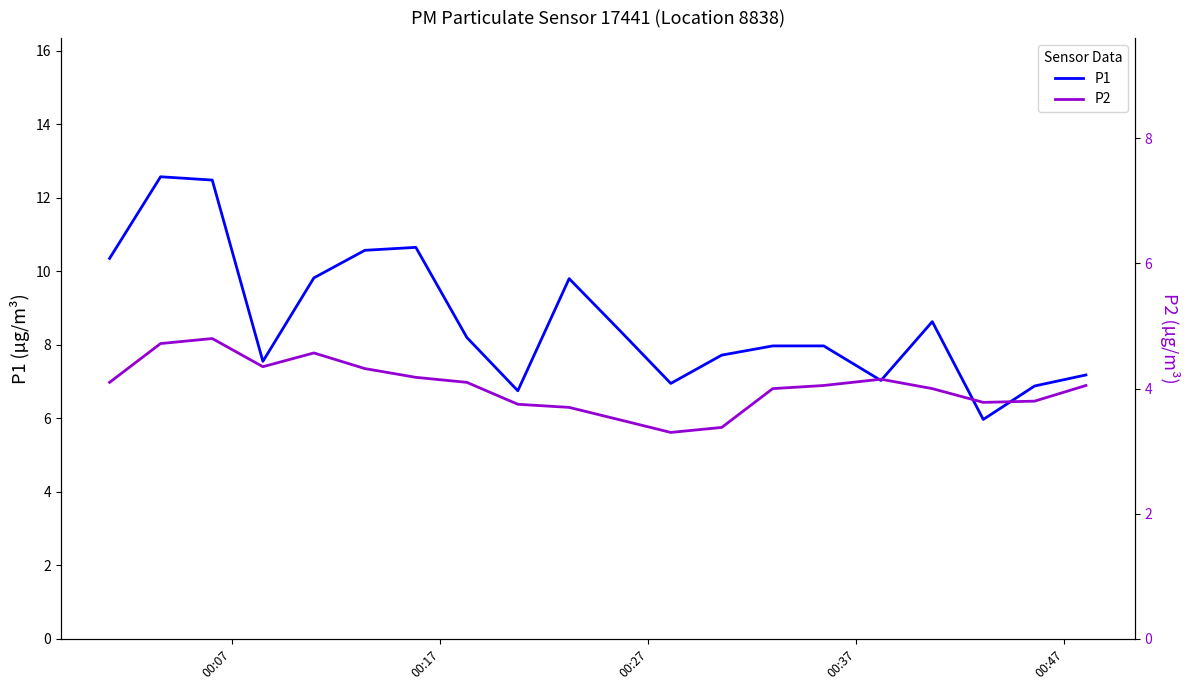

Reading left to right, extract all data points from this chart.

P1: 10.3	12.6	12.5	7.5	9.8	10.6	10.7	8.2	6.8	9.8	8.4	7.0	7.7	8.0	8.0	7.0	8.6	6.0	6.9	7.2
P2: 4.1	4.7	4.8	4.3	4.6	4.3	4.2	4.1	3.8	3.7	3.5	3.3	3.4	4.0	4.0	4.2	4.0	3.8	3.8	4.0